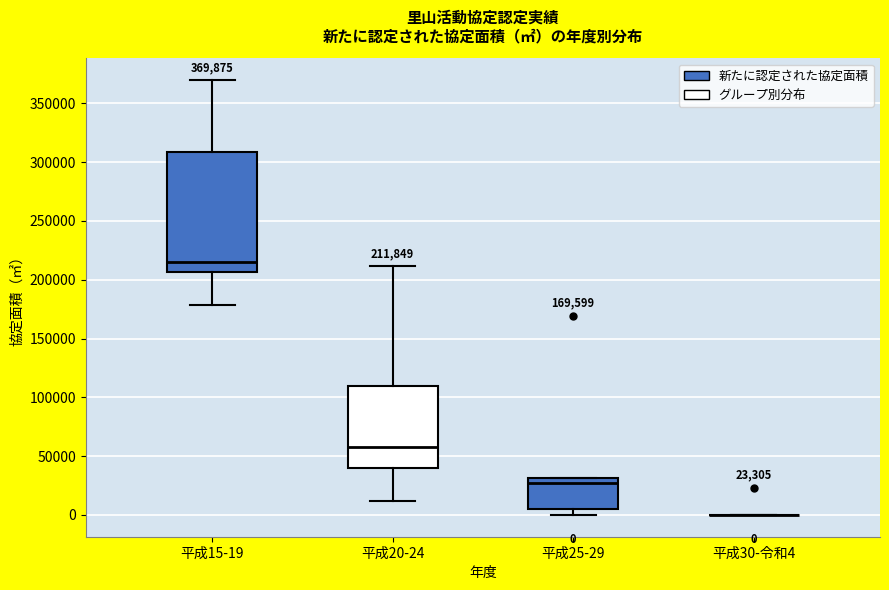

Which box is the tallest, from its lower edge to its upper edge?

平成15-19